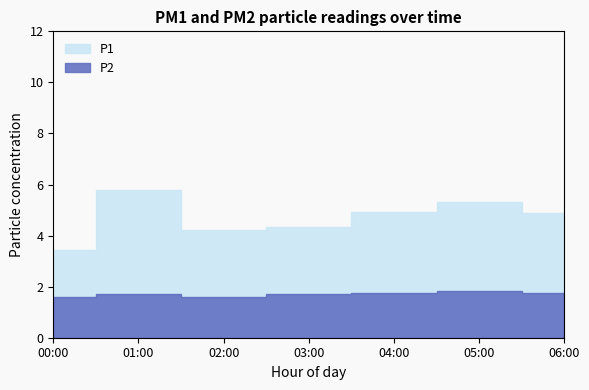

At how many categories does at least one series exceed 3?

7